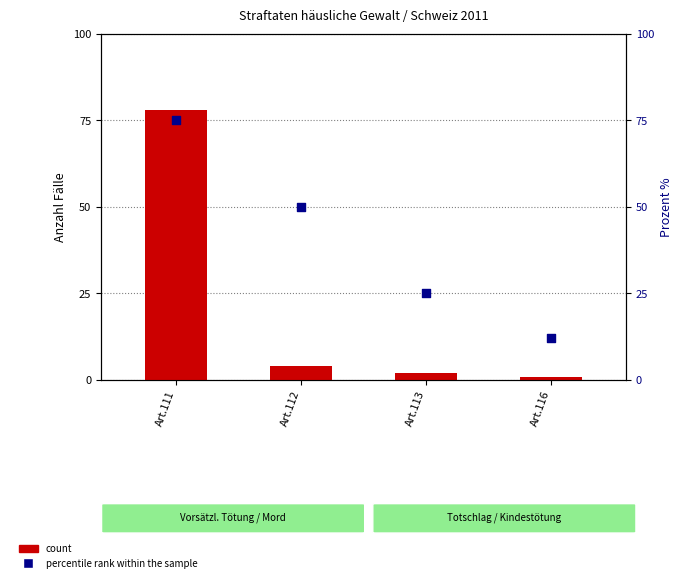

What are all the series names shown in the legend?

count, percentile rank within the sample